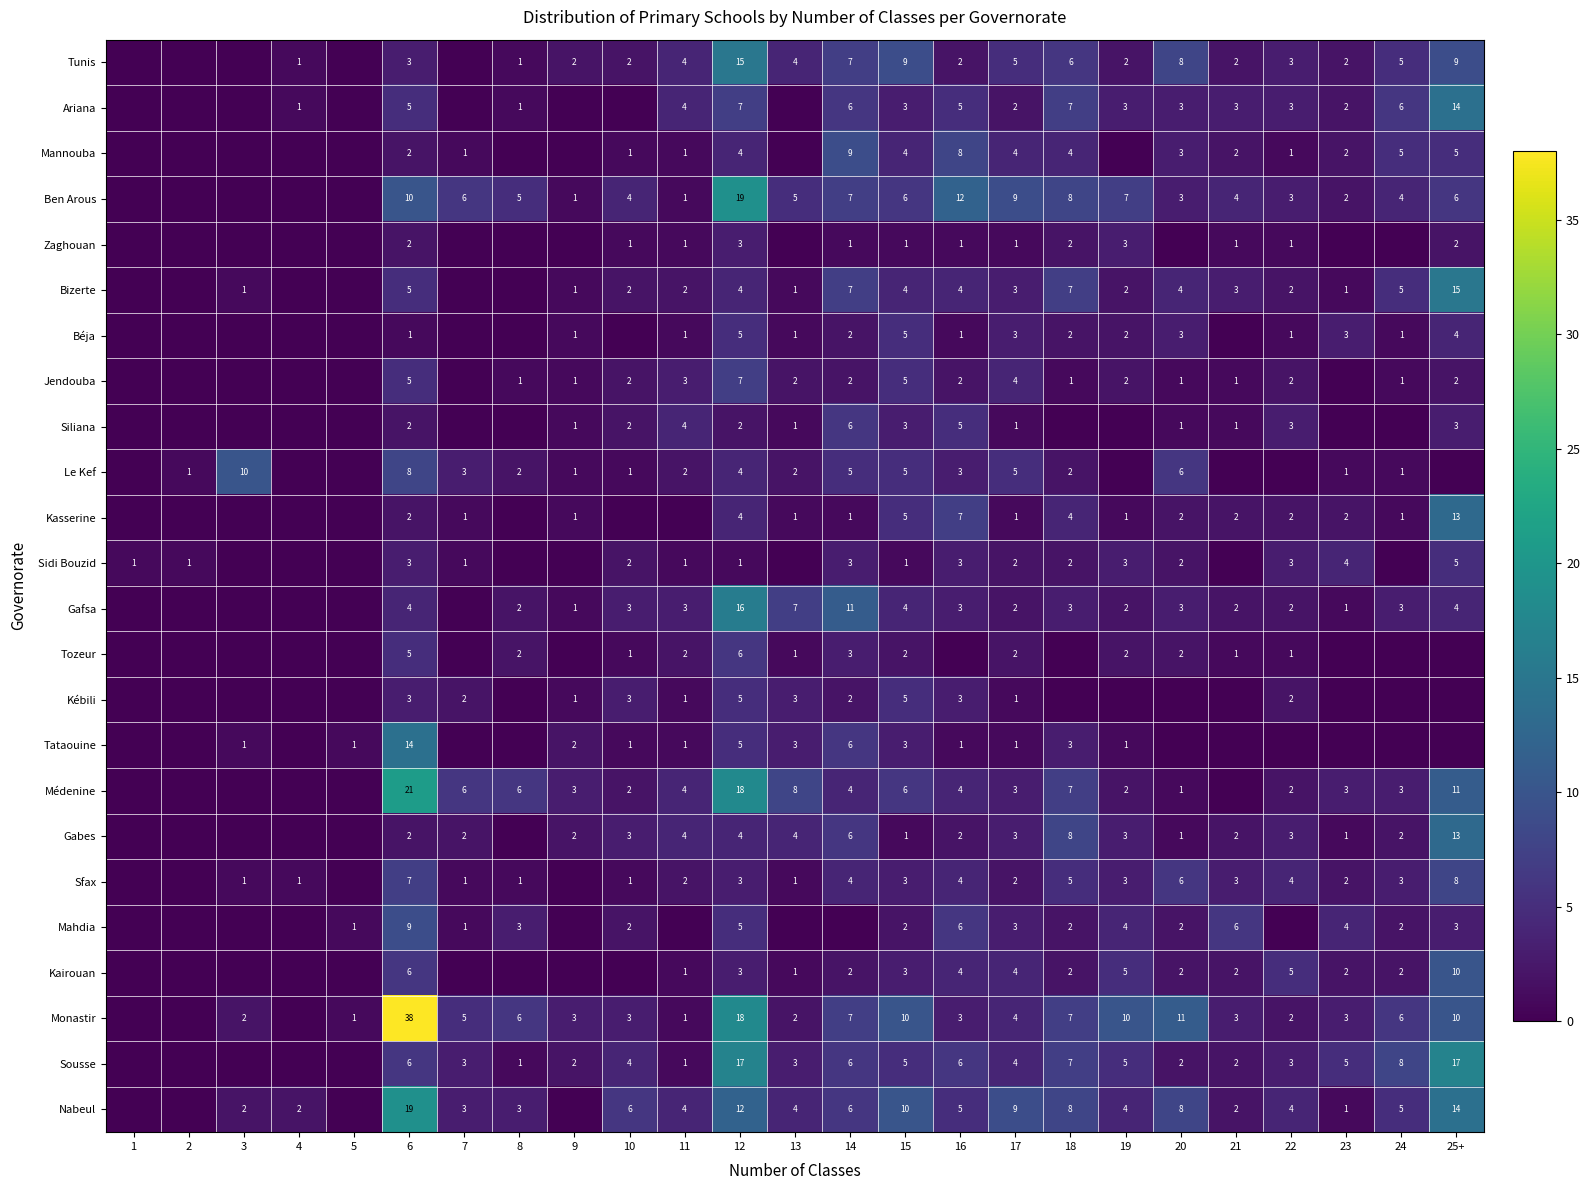

What is the difference between the highest and lowest values at 12?

18